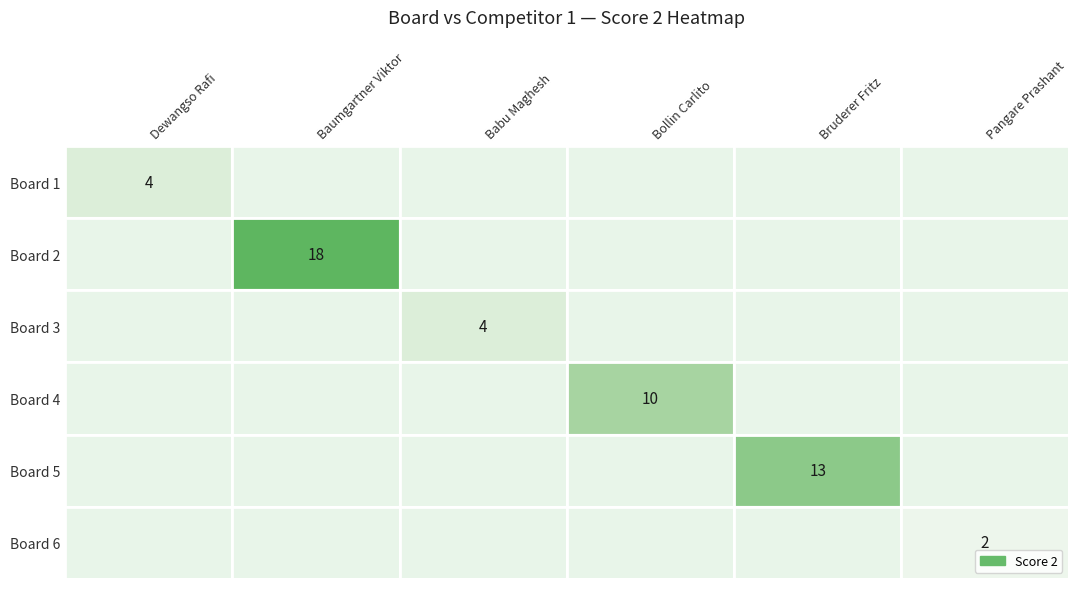

The Board 3 series shows 4 at Babu Maghesh. True or false?

True